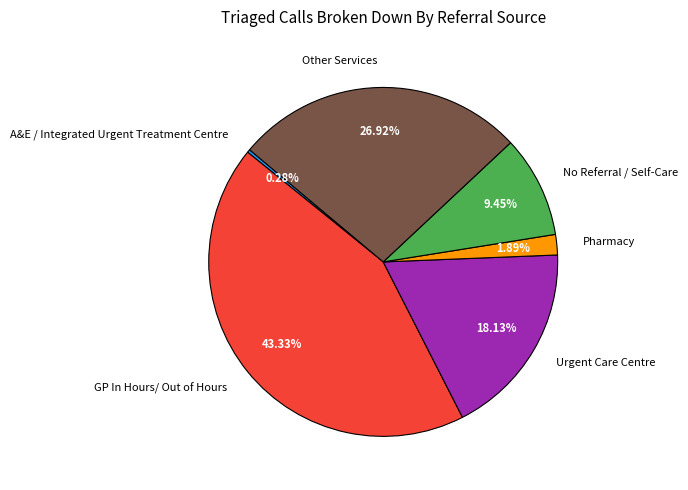

Combined, what portion of the pie is Pharmacy and Other Services?

28.8%